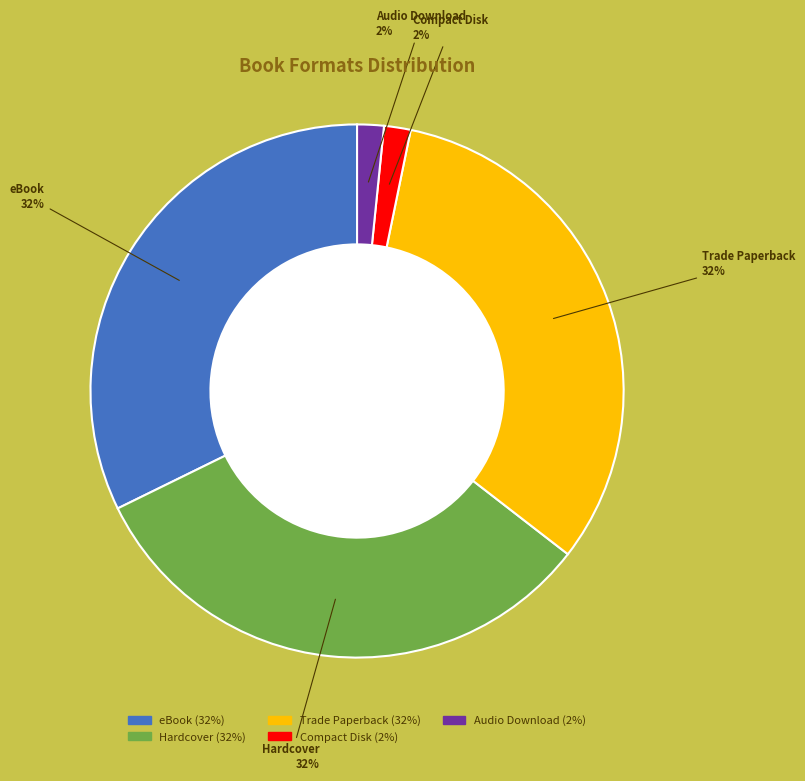

Between Audio Download and Hardcover, which is larger?

Hardcover